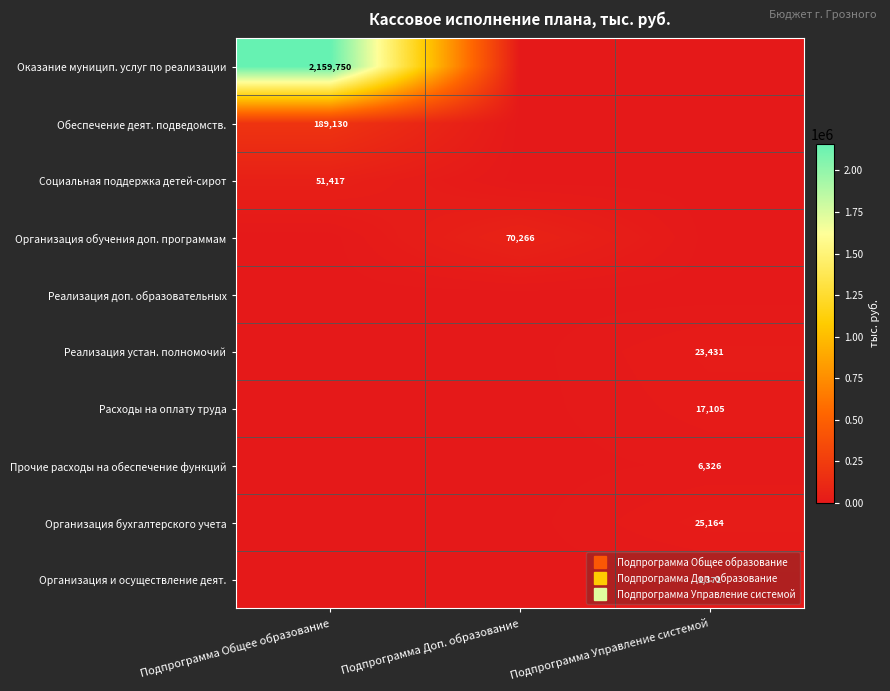

At which label does Организация обучения доп. программам reach its minimum?

Подпрограмма Общее образование